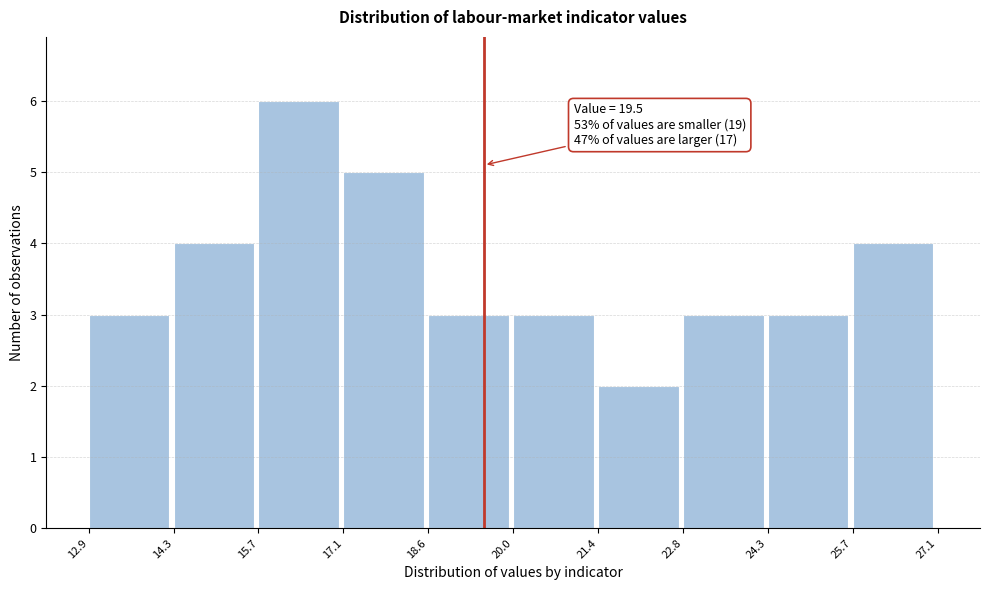

Which range on the x-axis has the tallest bar?

15.7 to 17.1